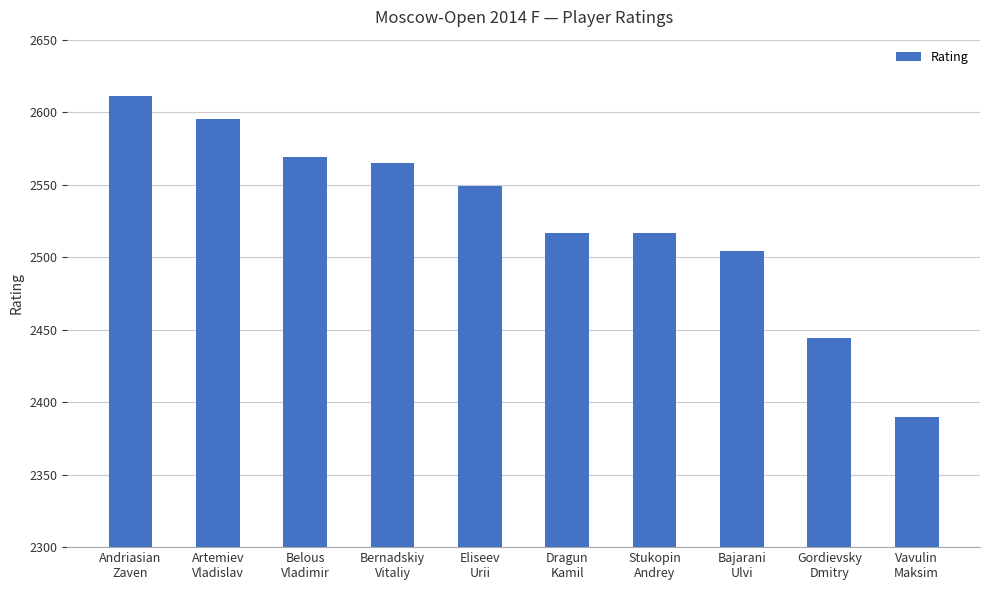

What is the value of the 3rd bar from the left?

2569